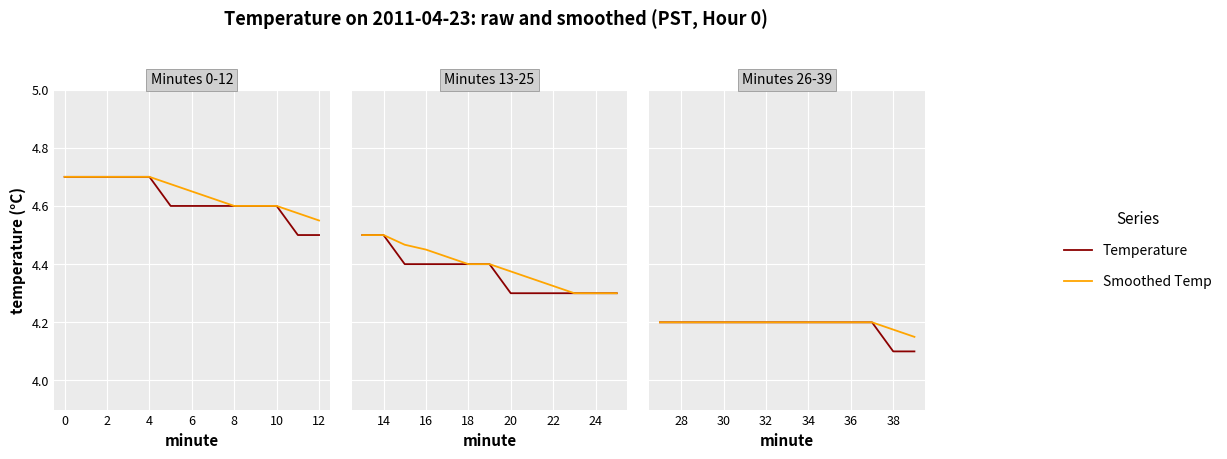

Rank the series at 38 from lowest to highest value.

Temperature, Smoothed Temp